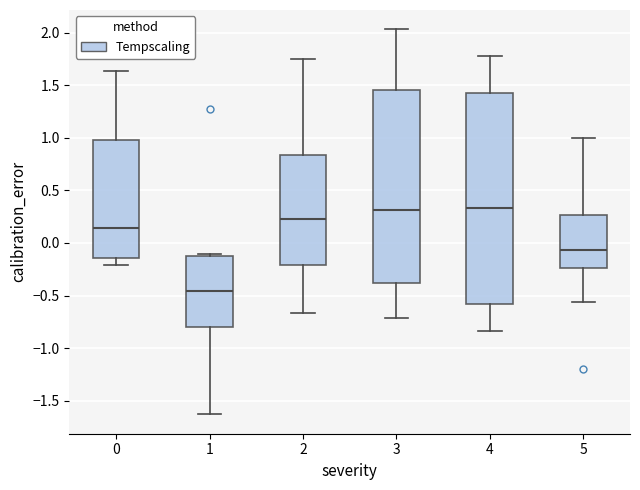

Where does the median line of the box at x = 1 sit on the y-axis? The values are not printed on the chart, so give them approximately, as read against the axis.

-0.45